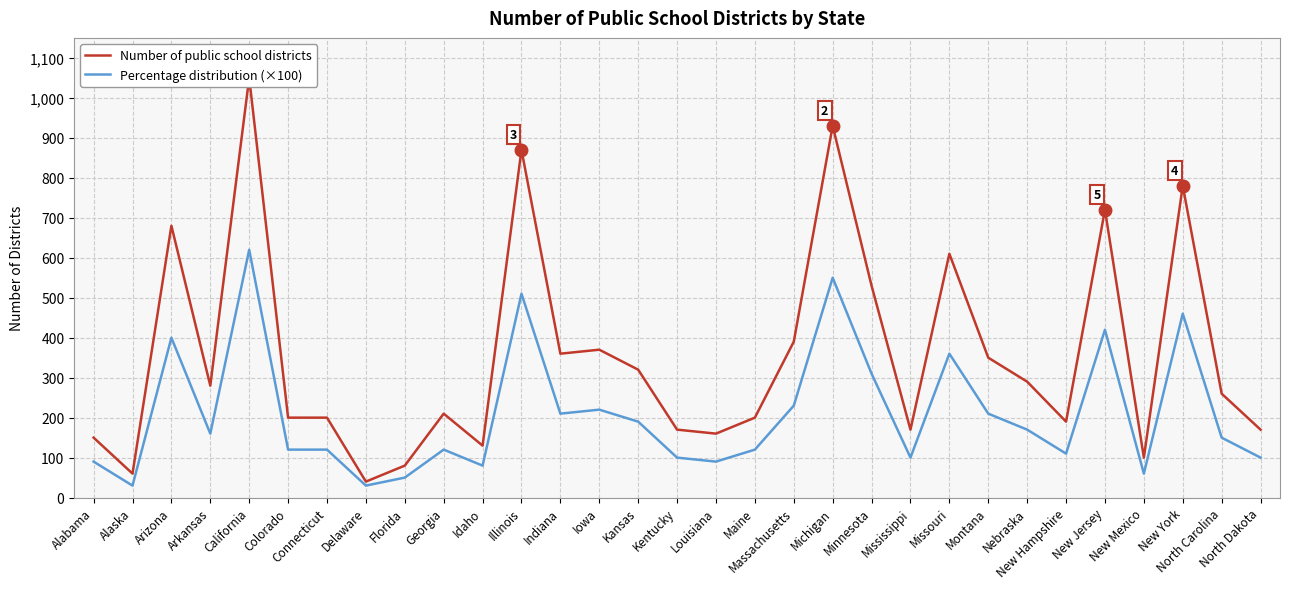

How many distinct data groups are displayed?

2